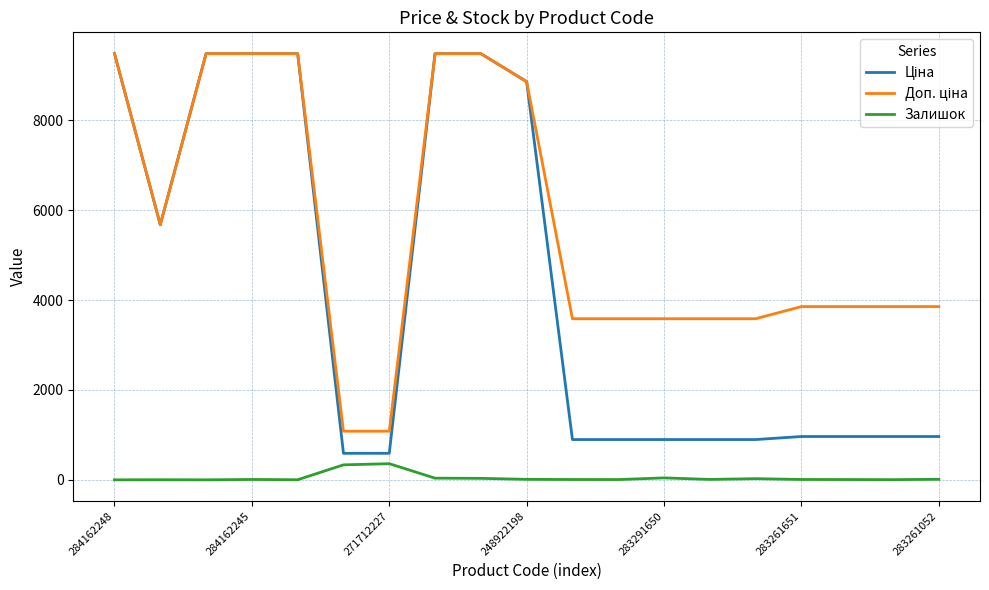

What is the maximum value shown in the chart?

9480.1